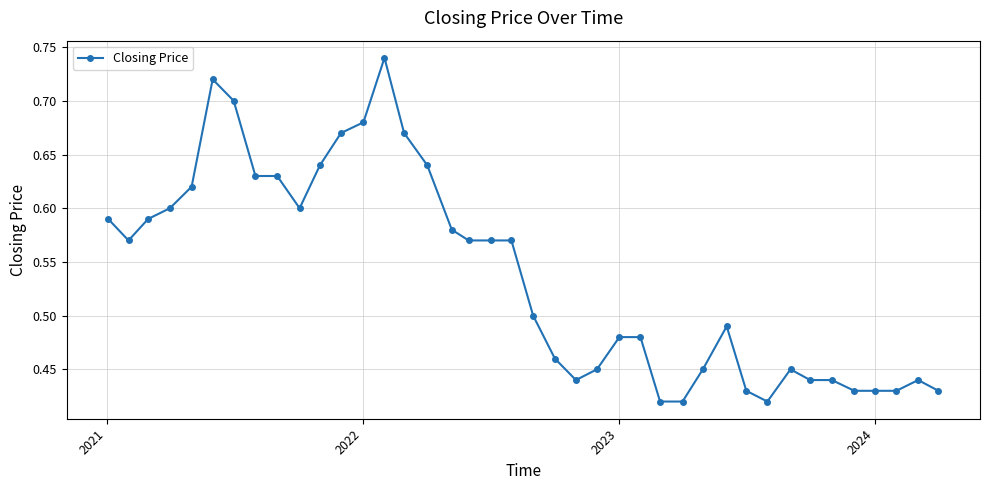

What is the difference between the maximum and minimum values?

0.3